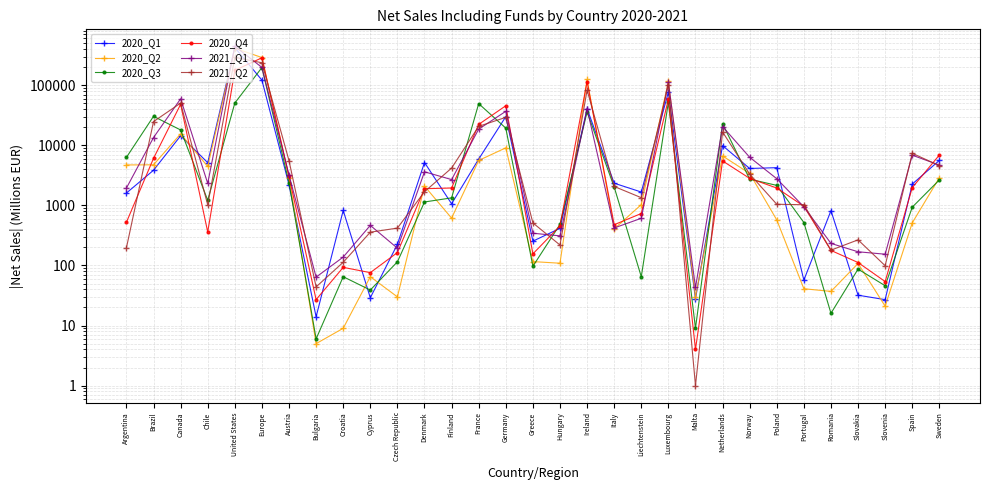

At which category is the sum across all series the highest?

United States